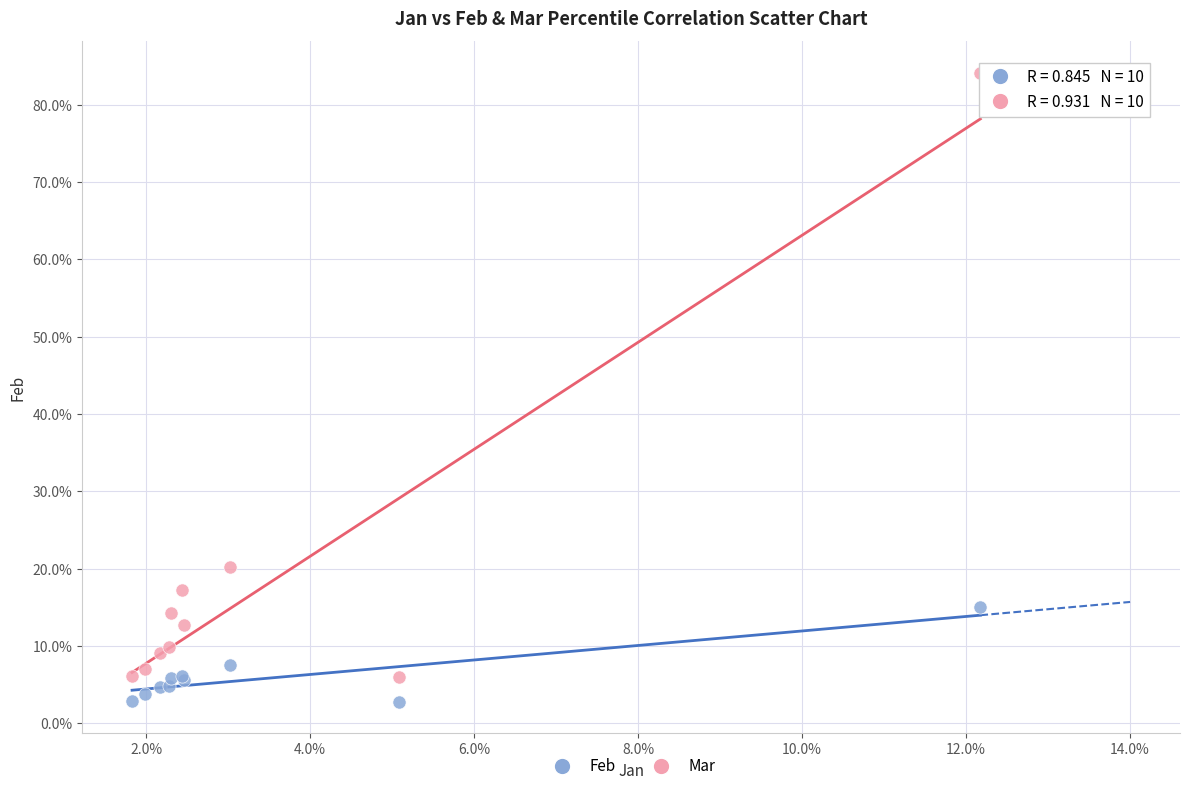

Which series has the widest spread of Y values?

Mar